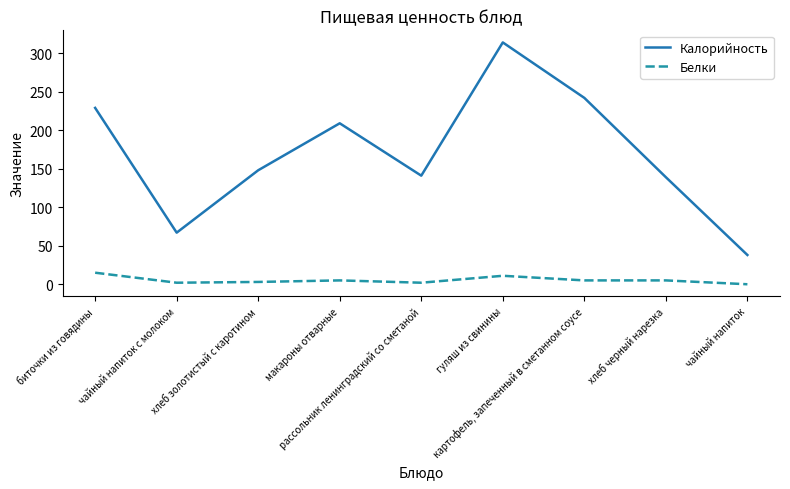

Which series has the widest spread of values?

Калорийность